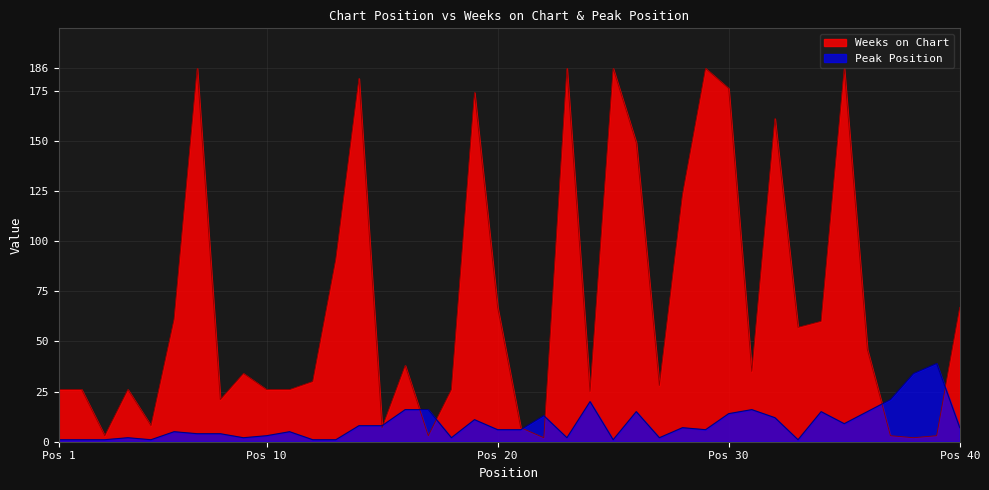

Which series has the widest spread of values?

Weeks on Chart